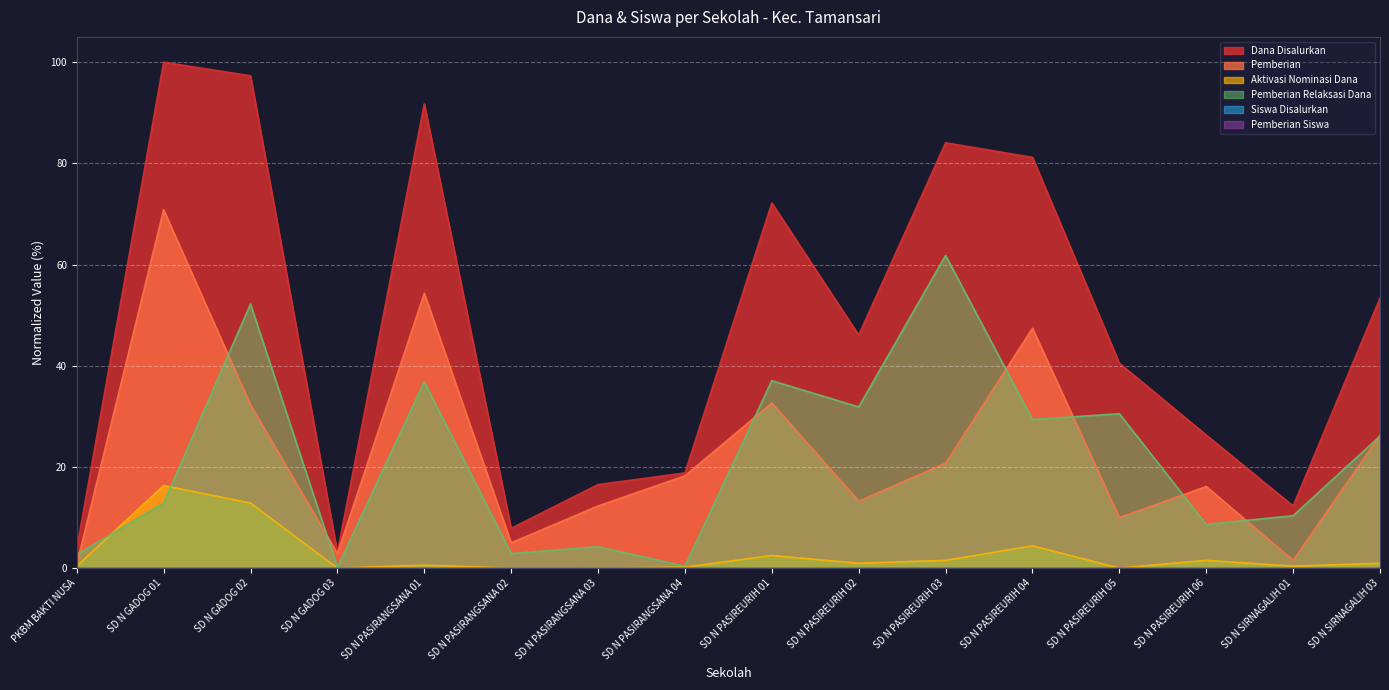

Which series changed the most between PKBM BAKTI NUSA and SD N PASIRANGSANA 03?

Dana Disalurkan